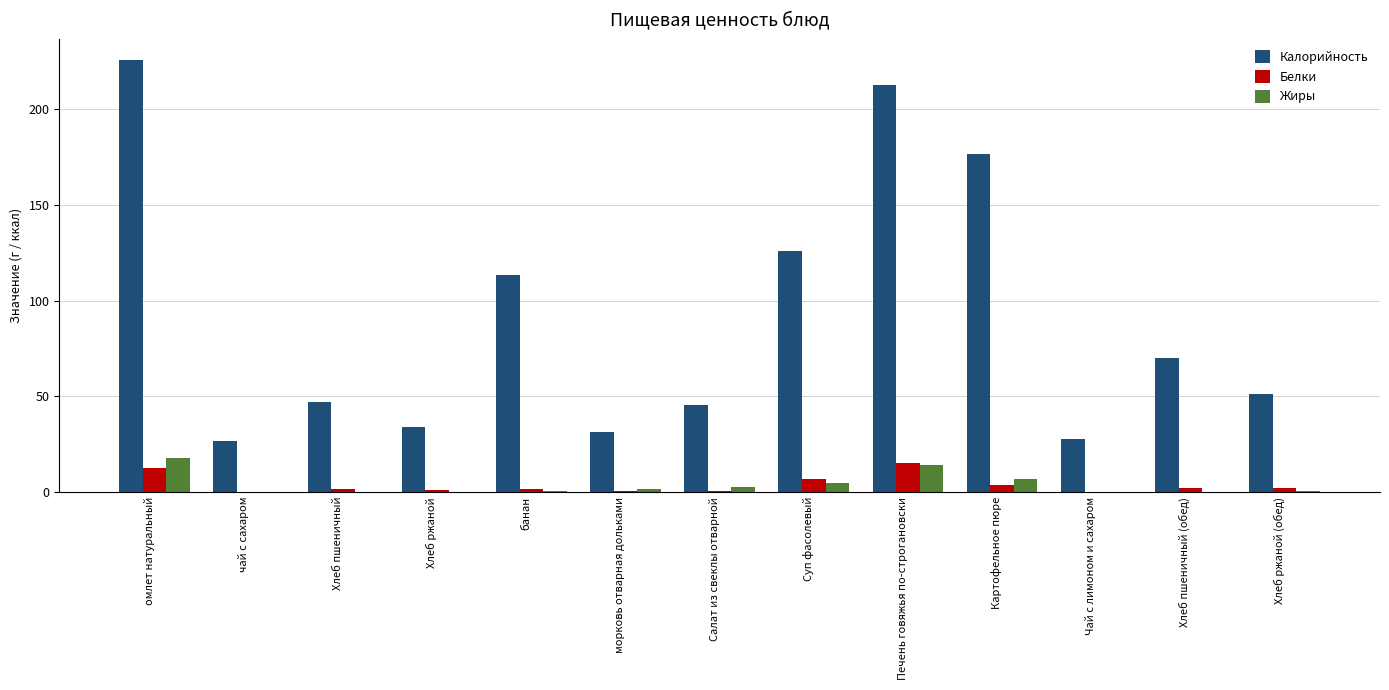

What are all the series names shown in the legend?

Калорийность, Белки, Жиры